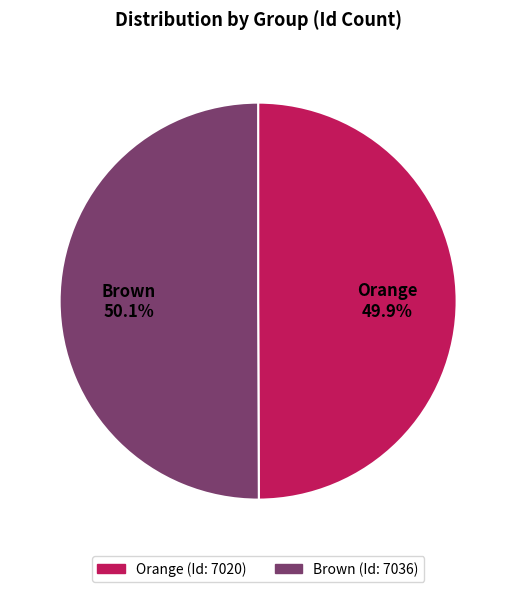

How much of the chart is everything except Brown?

49.9%